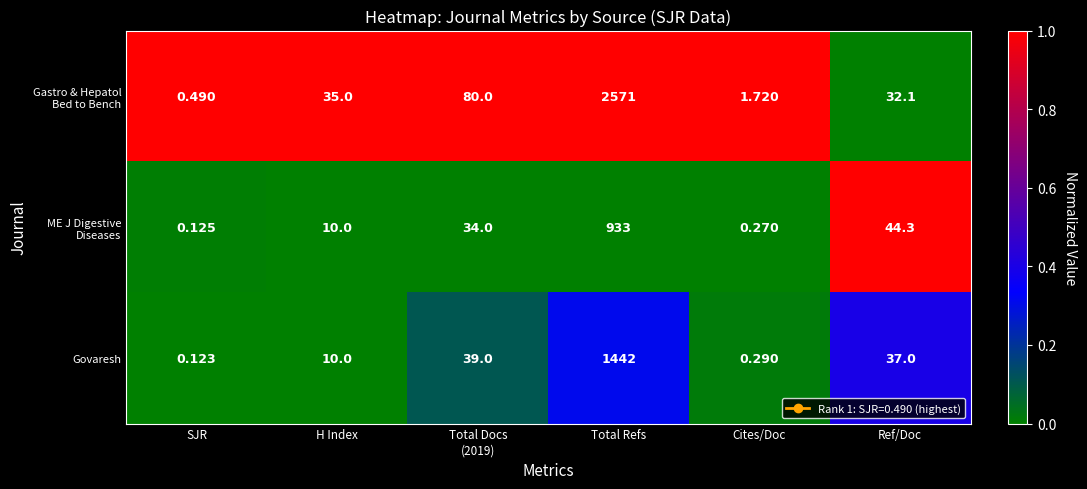

Which category has the lowest value in the Govaresh series?

SJR